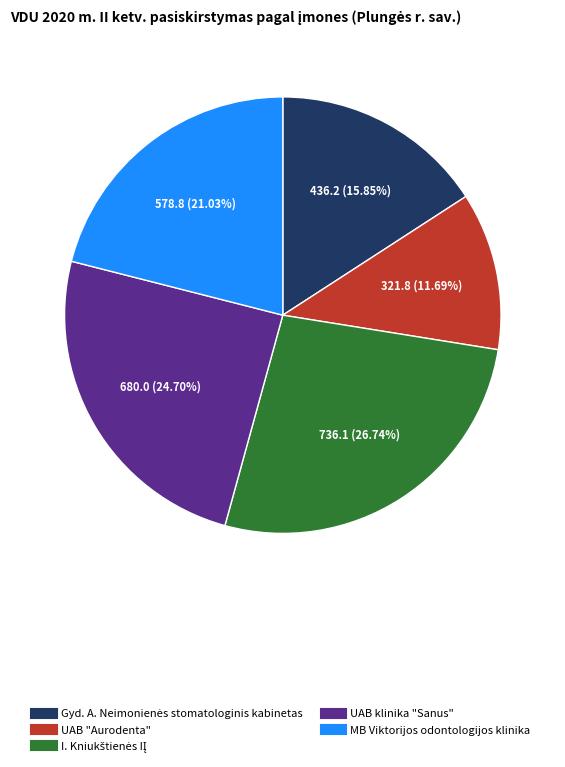

What percentage is NOT represented by UAB "Aurodenta"?

88.3%